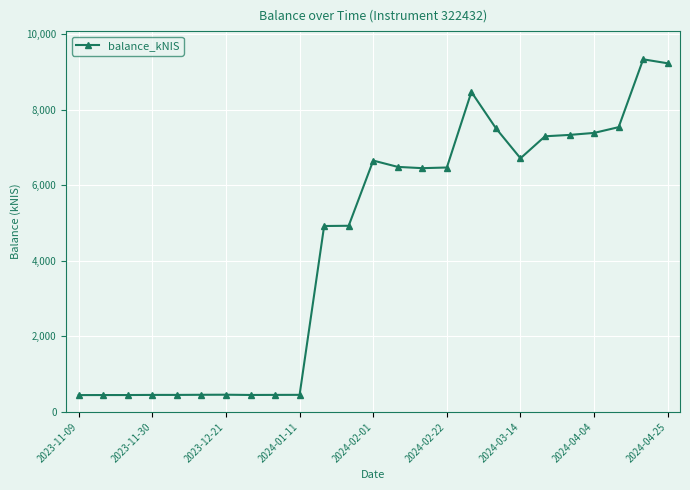

What is the maximum value shown in the chart?

9331.3